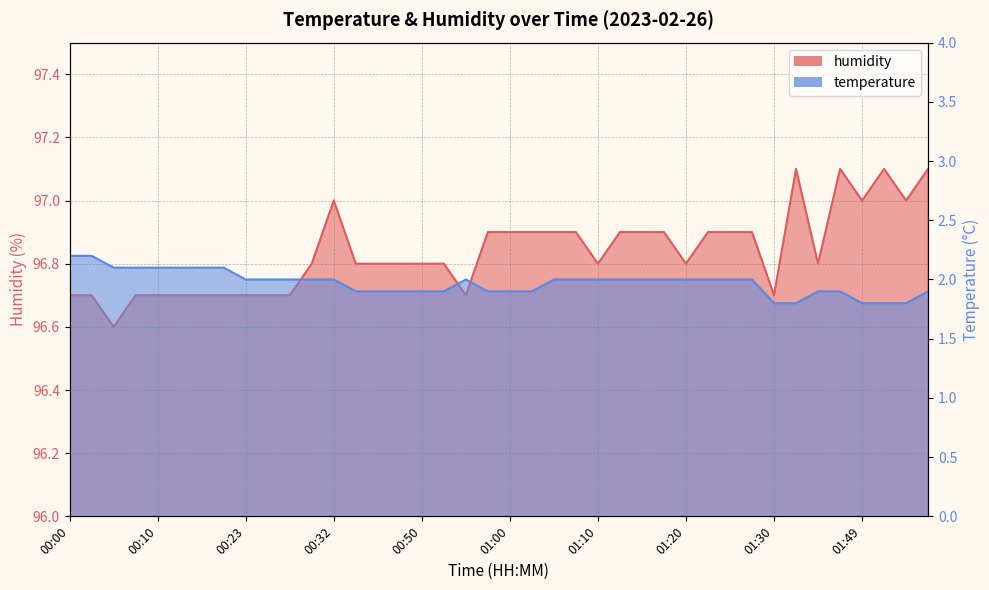

How many data points does each series have?

40